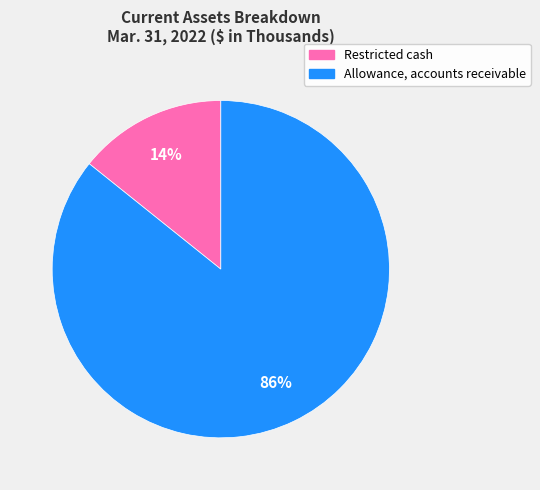

Between Restricted cash and Allowance, accounts receivable, which is larger?

Allowance, accounts receivable